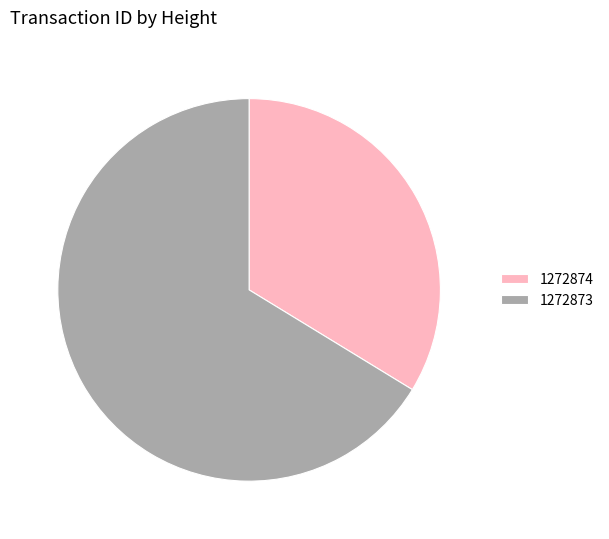

The 1272874 slice represents 34% of the pie. True or false?

True